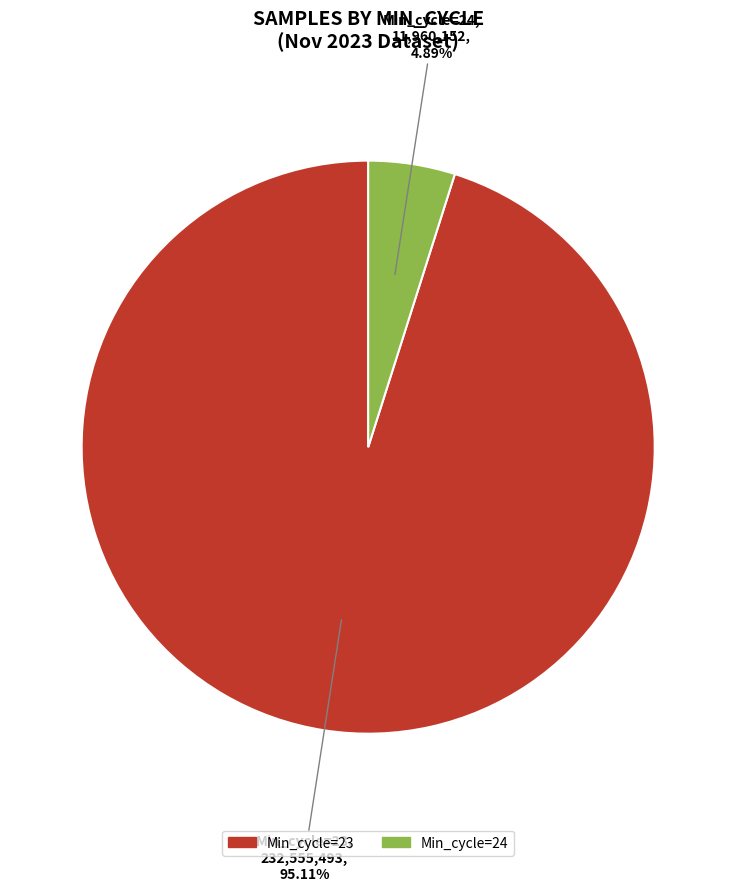

Is there a majority slice in this chart?

Yes